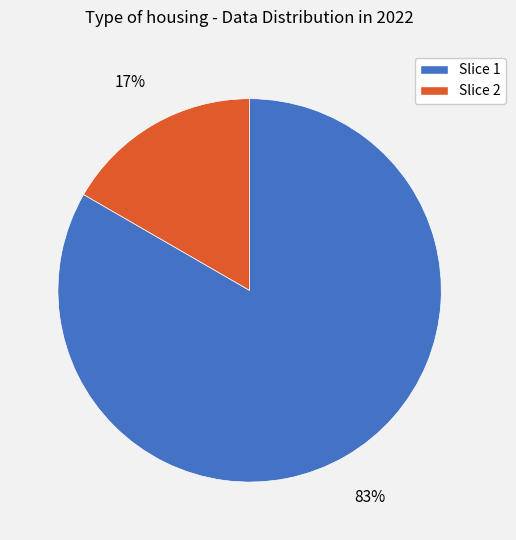

Is there any slice that represents more than half of the pie?

Yes